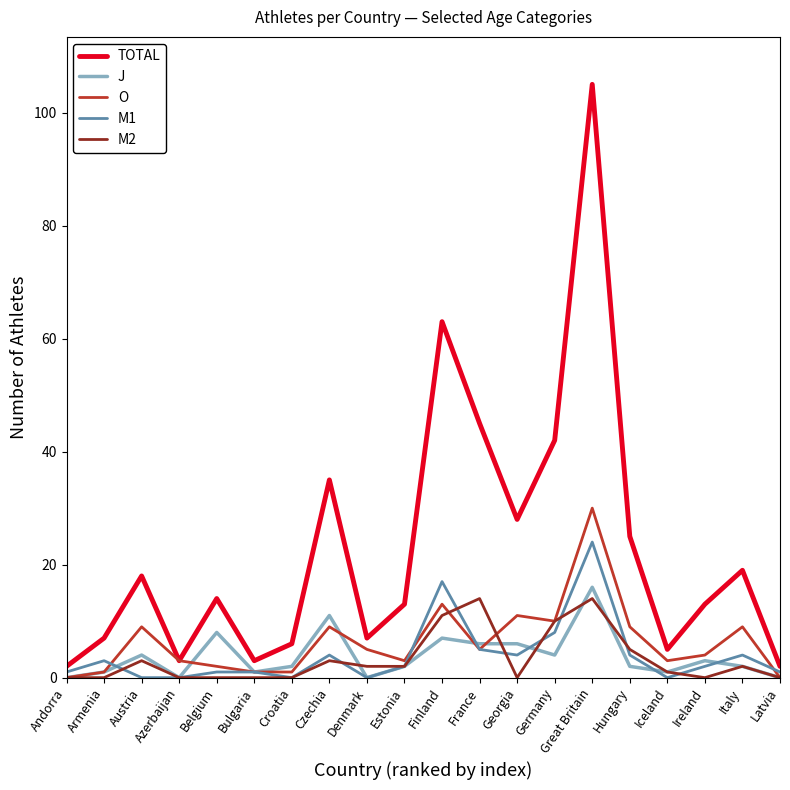

At which label does TOTAL first exceed 14?

Austria